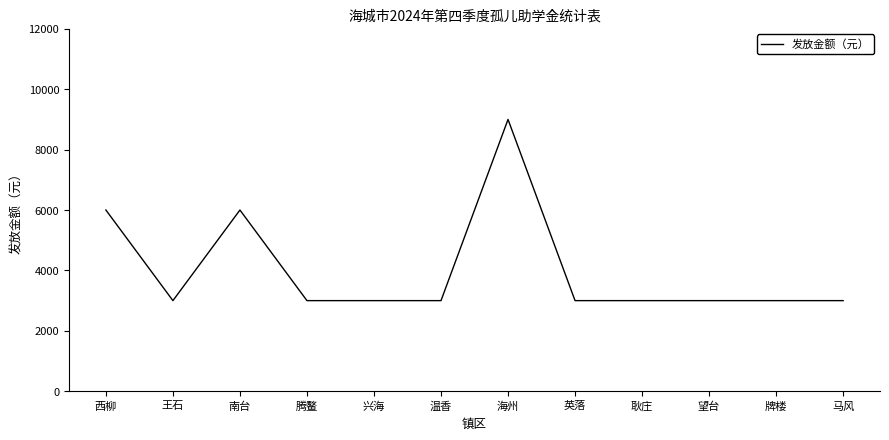

How many categories are shown in the chart?

12